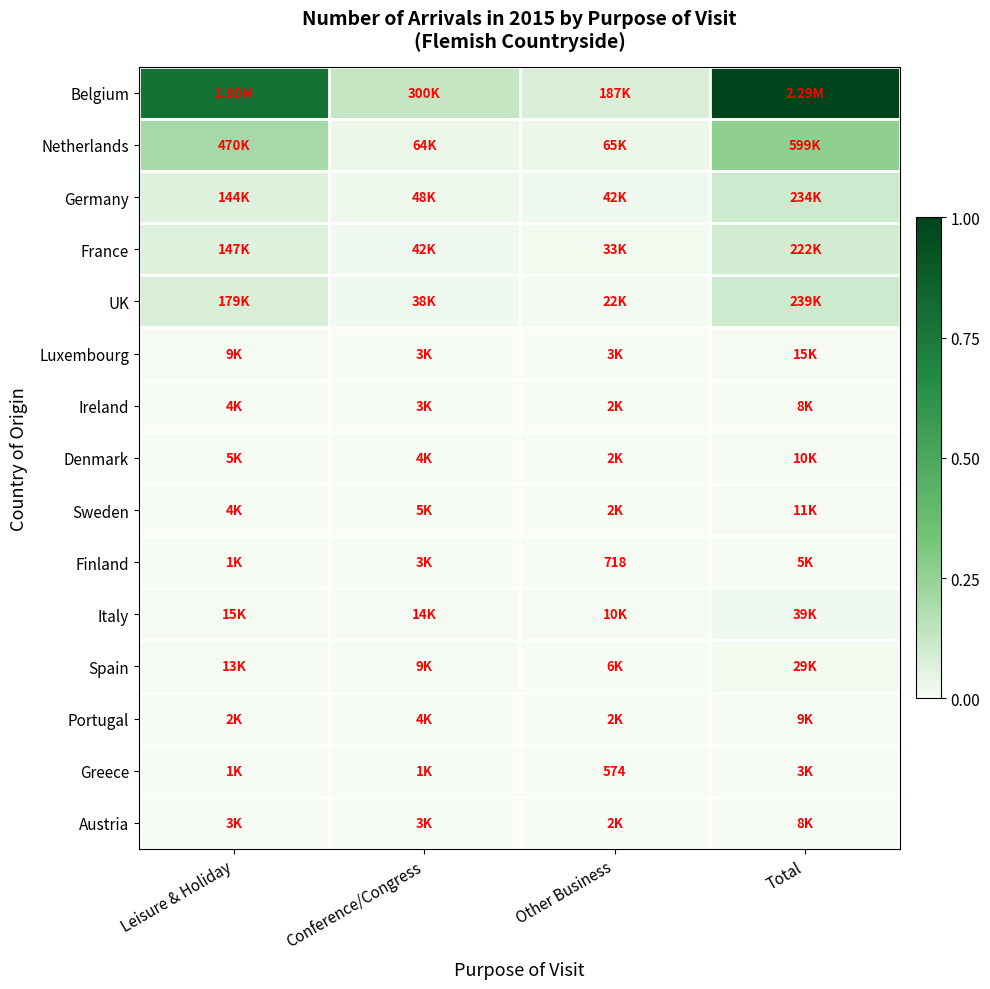

Rank the series at Conference/Congress from lowest to highest value.

Greece, Finland, Austria, Ireland, Luxembourg, Portugal, Denmark, Sweden, Spain, Italy, UK, France, Germany, Netherlands, Belgium